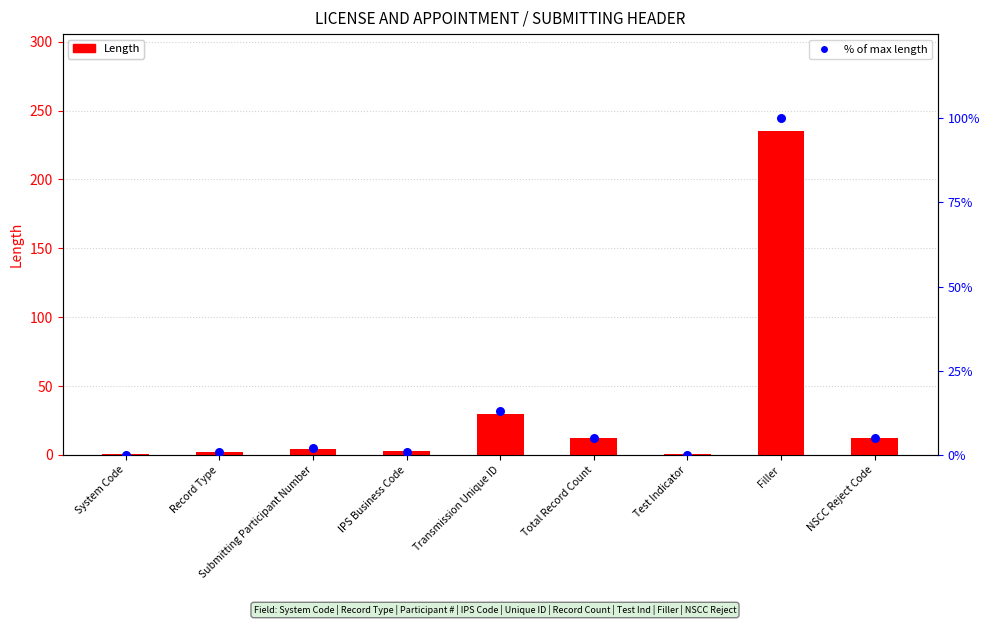

What is the total value across all series at Test Indicator?

1